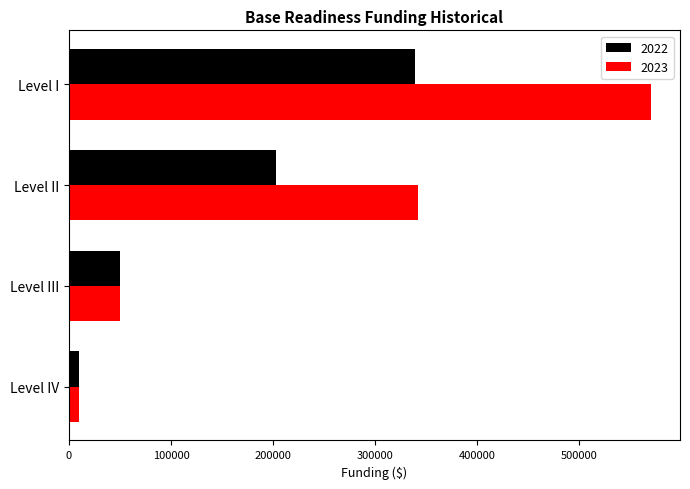

What is the sum of the 2023 values at Level II and Level IV?

352282